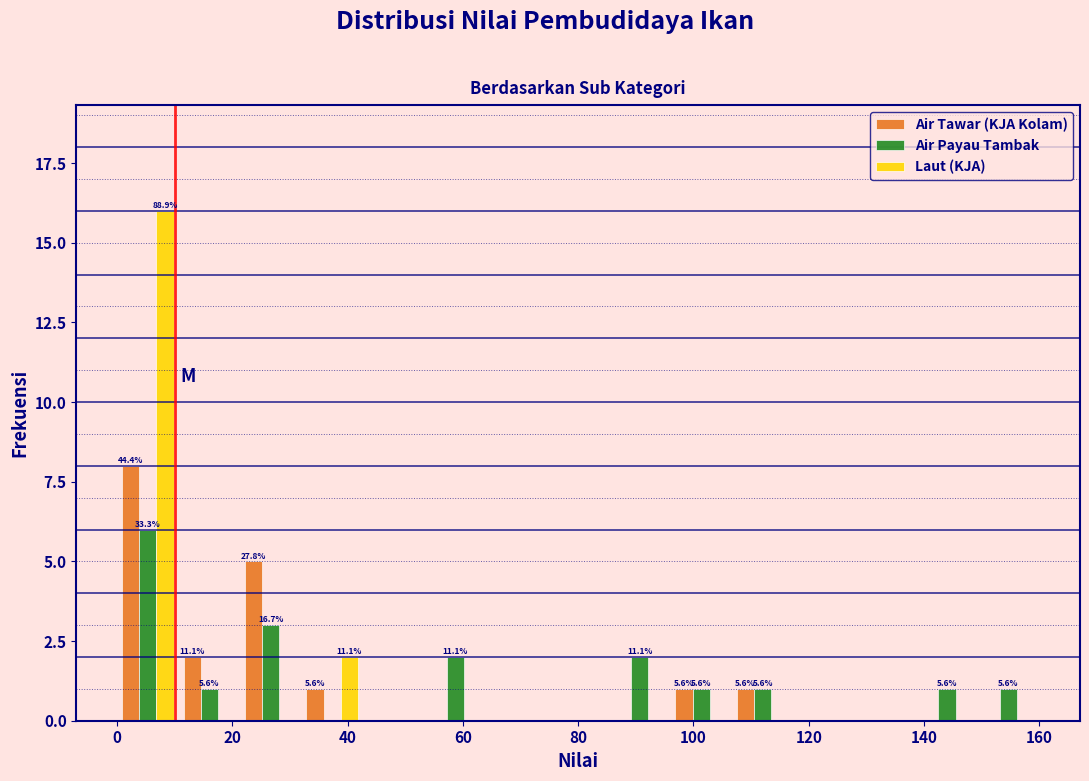

In the Air Payau Tambak series, which range on the x-axis has the tallest bar?

0 to 10